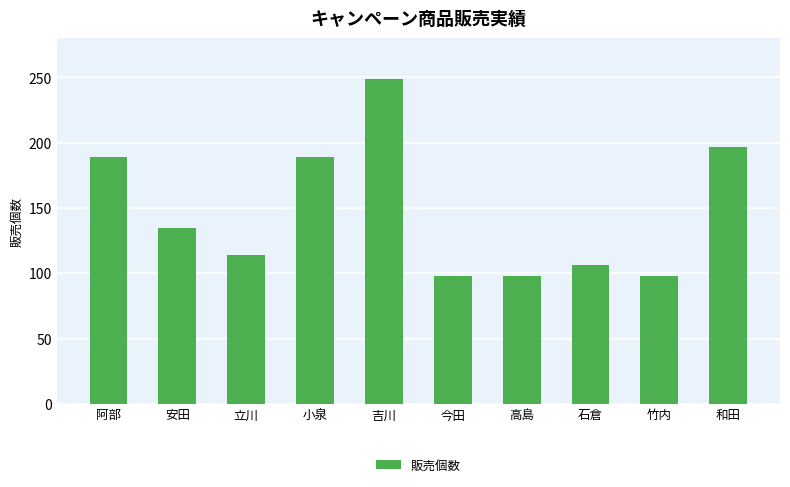

Reading left to right, transcribe all the data shown in this chart.

189	135	114	189	249	98	98	106	98	197